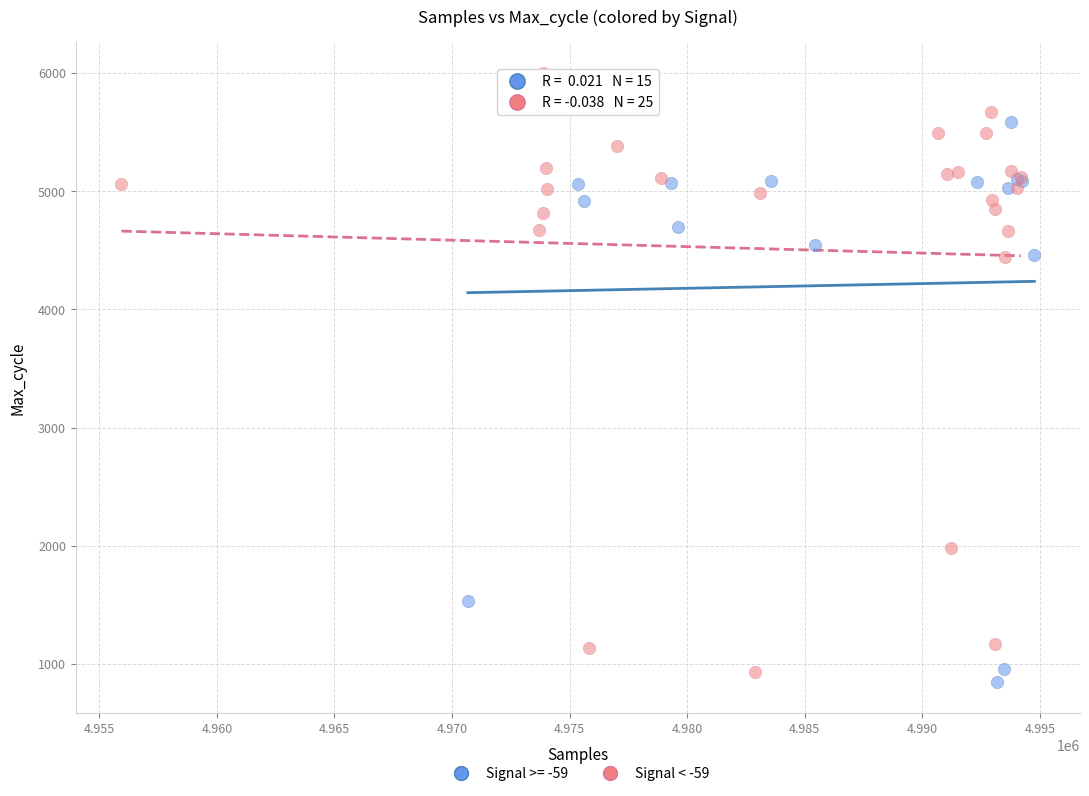

Which series contains the highest Y value?

Signal < -59